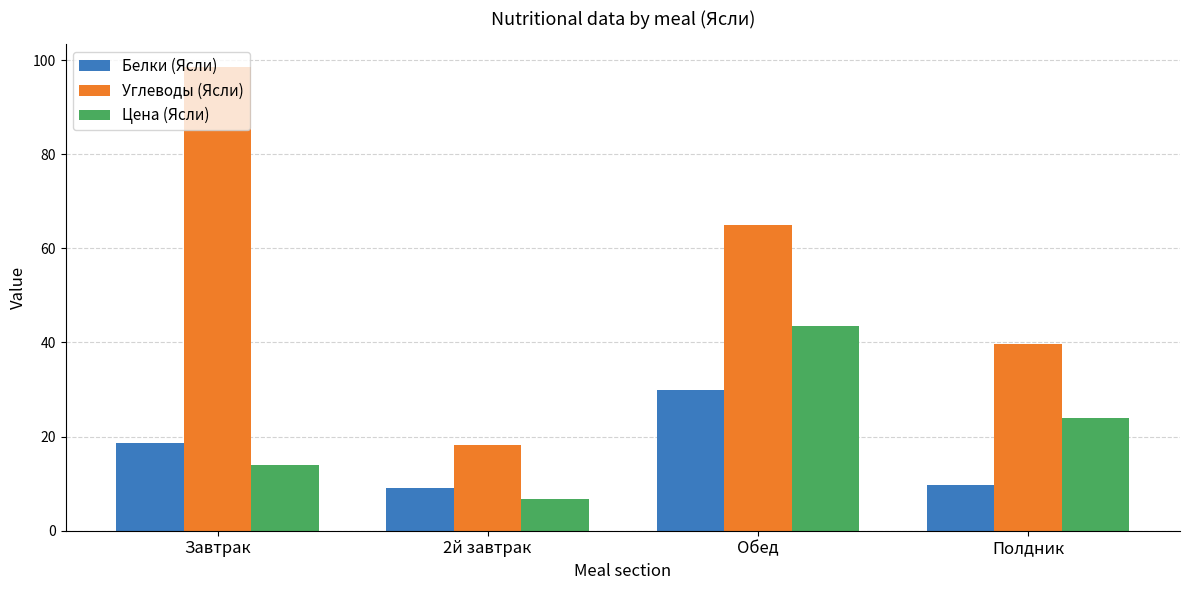

Is the value of Белки (Ясли) at 2й завтрак greater than the value of Углеводы (Ясли) at Завтрак?

No